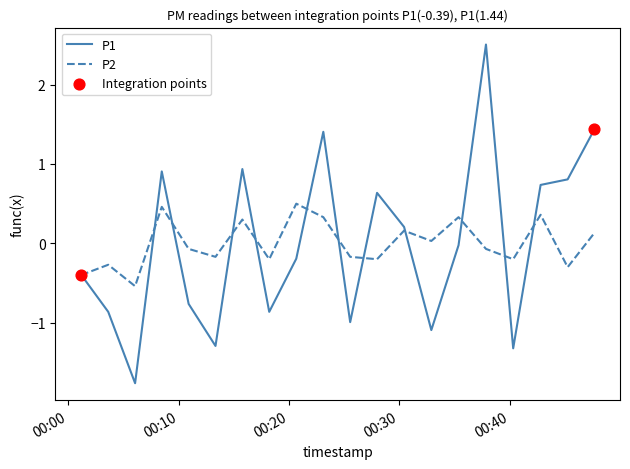

What is the greatest value displayed?

2.5